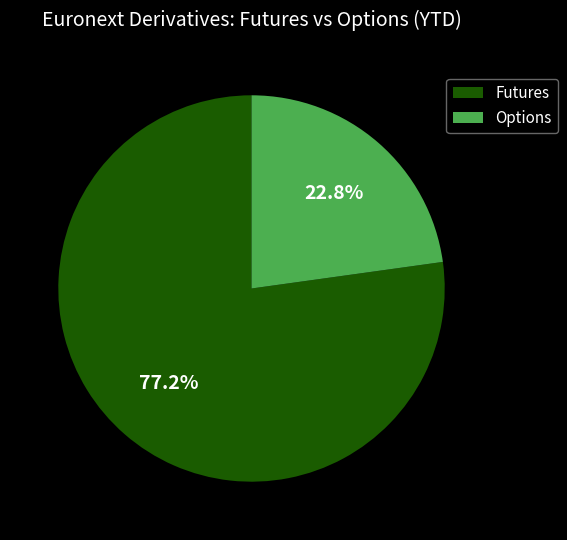

True or false: Futures accounts for 77% of the total.

True